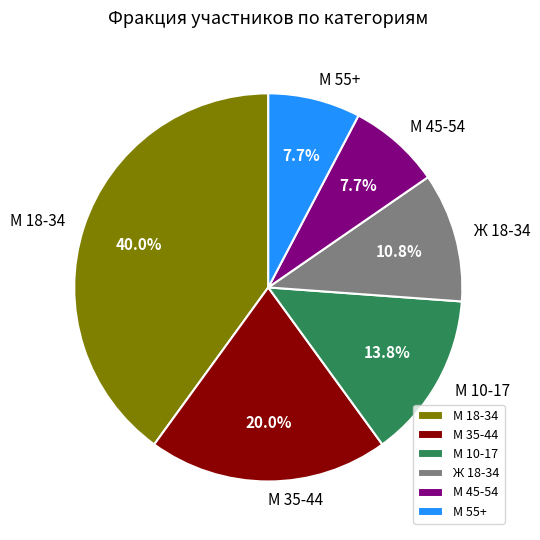

What is the largest slice in the pie chart?

М 18-34